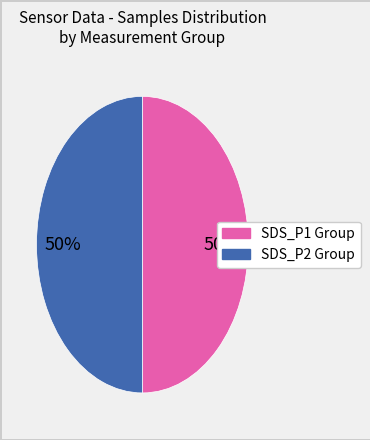

To the nearest percent, what is the average slice percentage?

50%